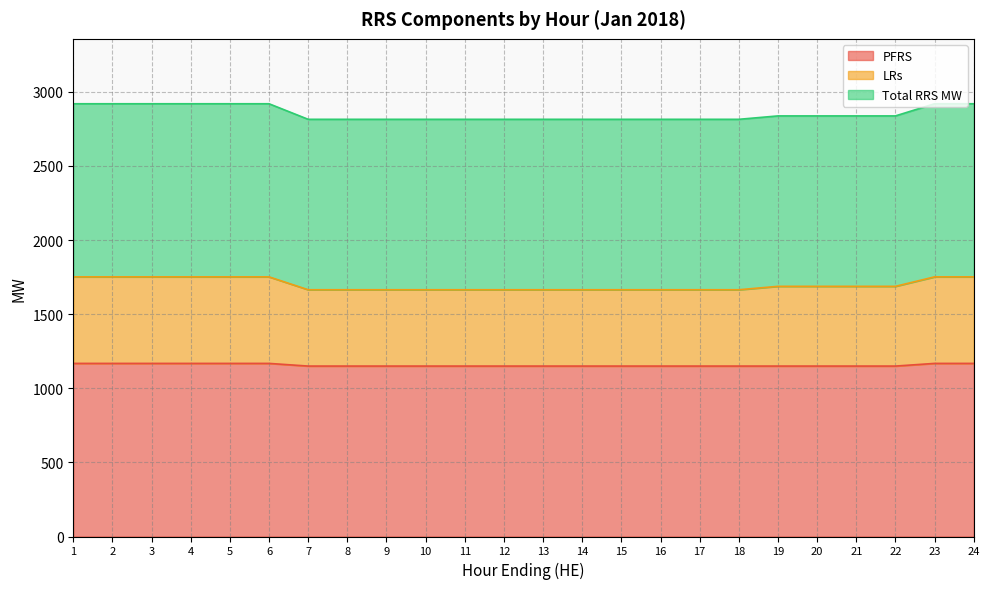

What is the total value across all series at 15?

5630